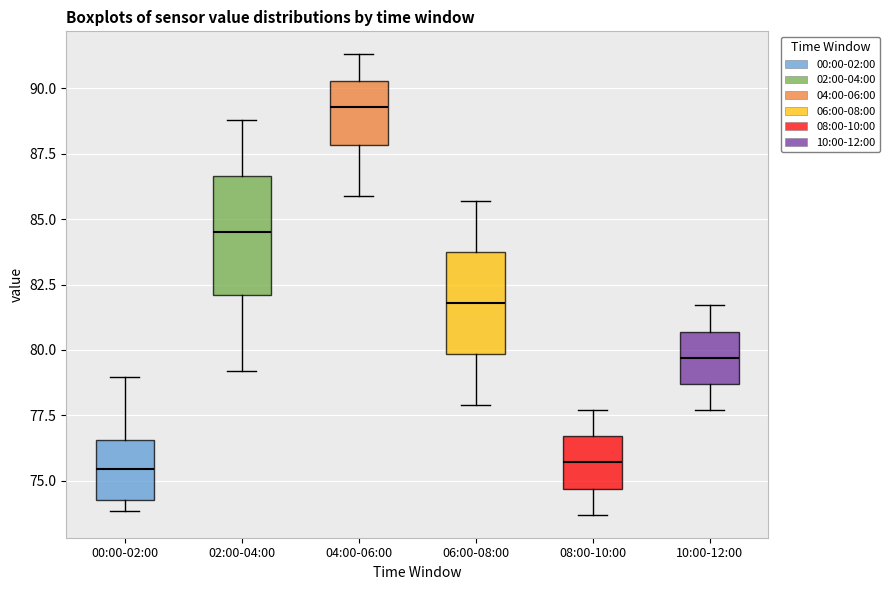

Which box's median line is the highest?

04:00-06:00